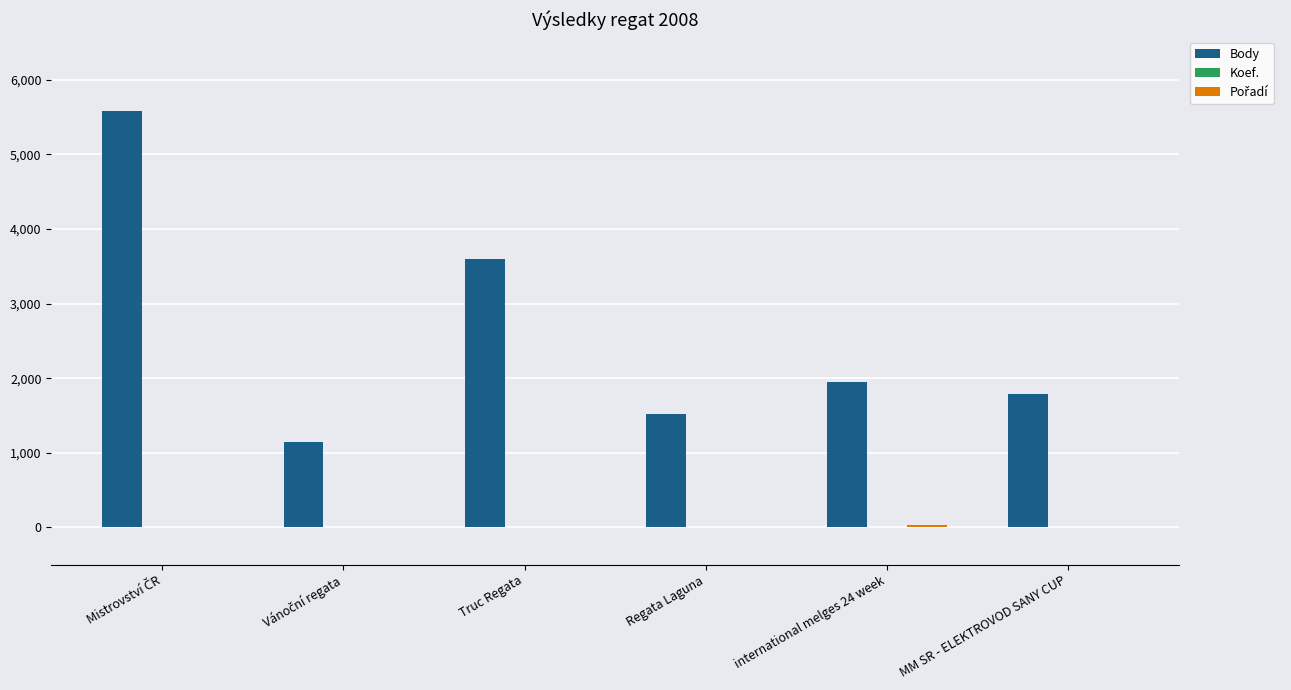

Which series has the largest total across all categories?

Body